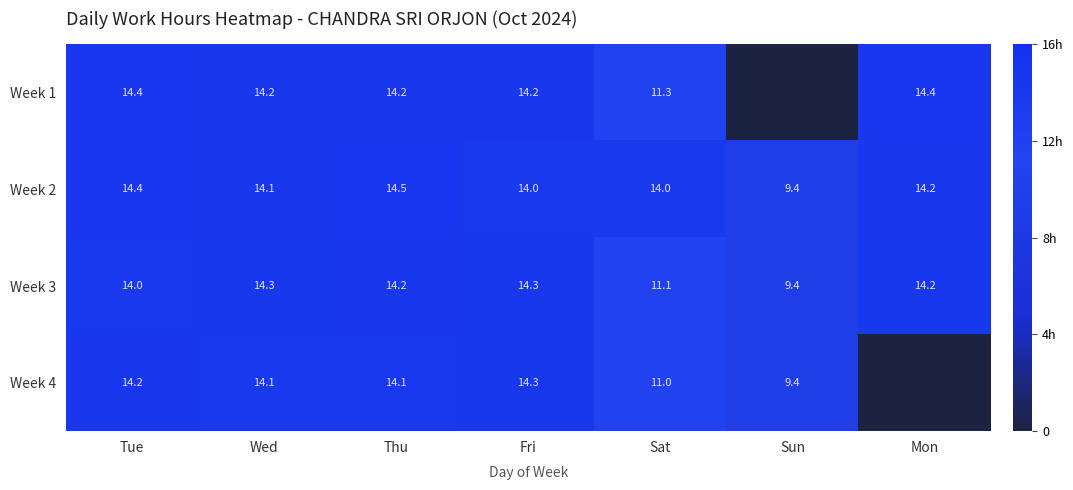

What is the difference between the second highest and second lowest values in the Week 2 series?

0.4